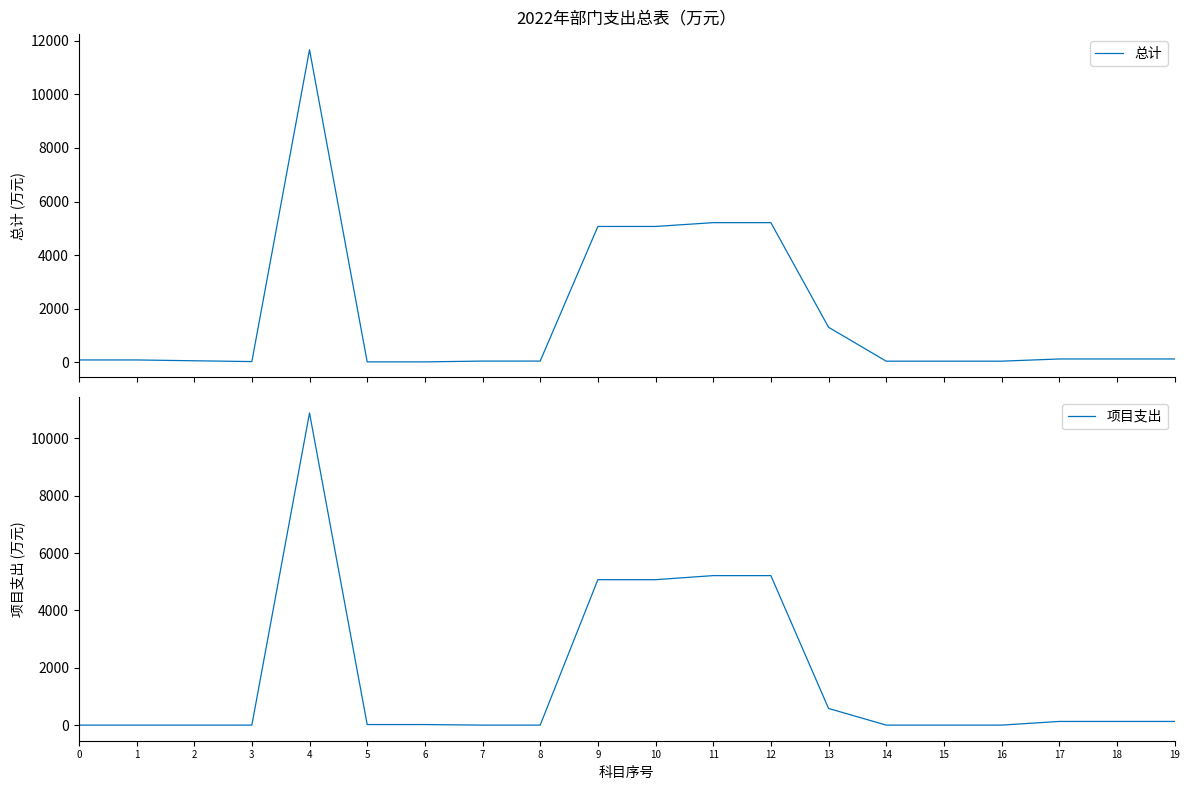

What is the value of the 项目支出 point at the 5th from the left?

10882.3